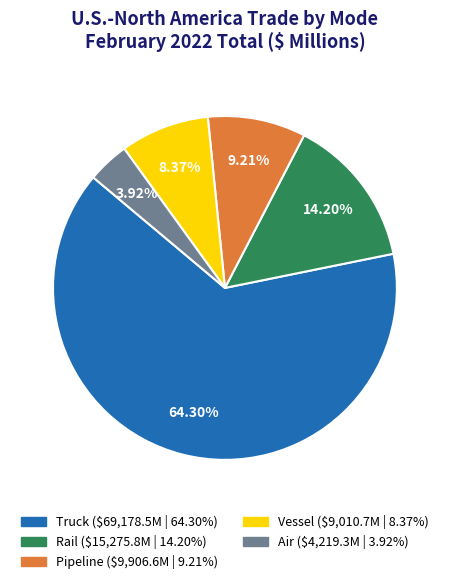

To the nearest percent, what portion does Air represent?

4%